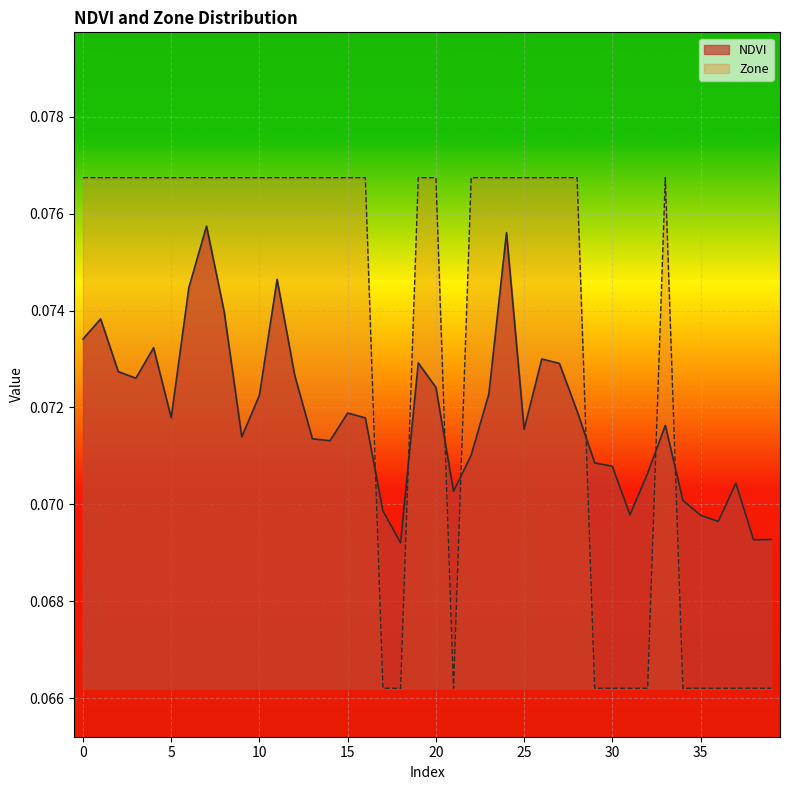

What is the value of the NDVI point at the 19th from the left?

0.1